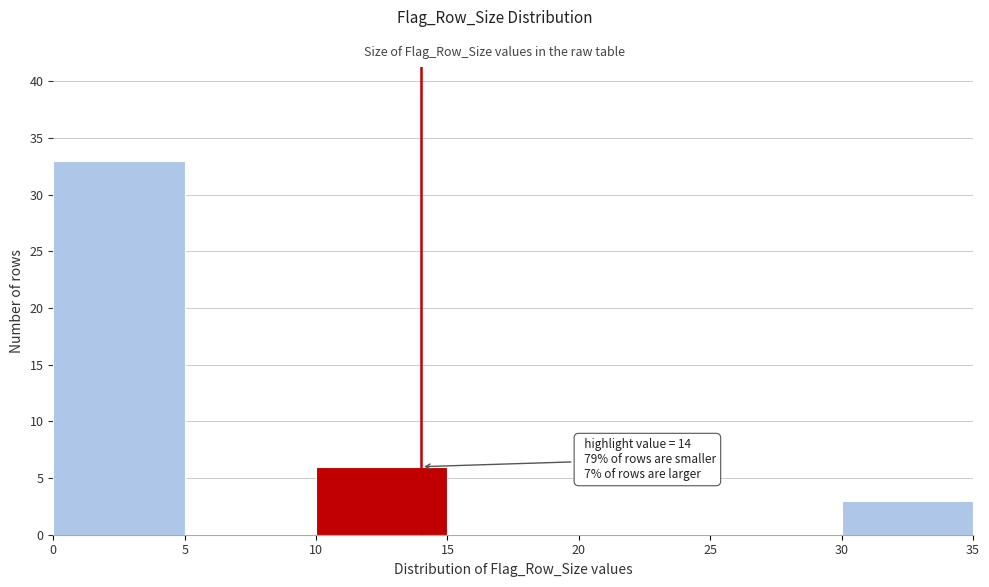

Over which range of the x-axis is the bar tallest?

0 to 5